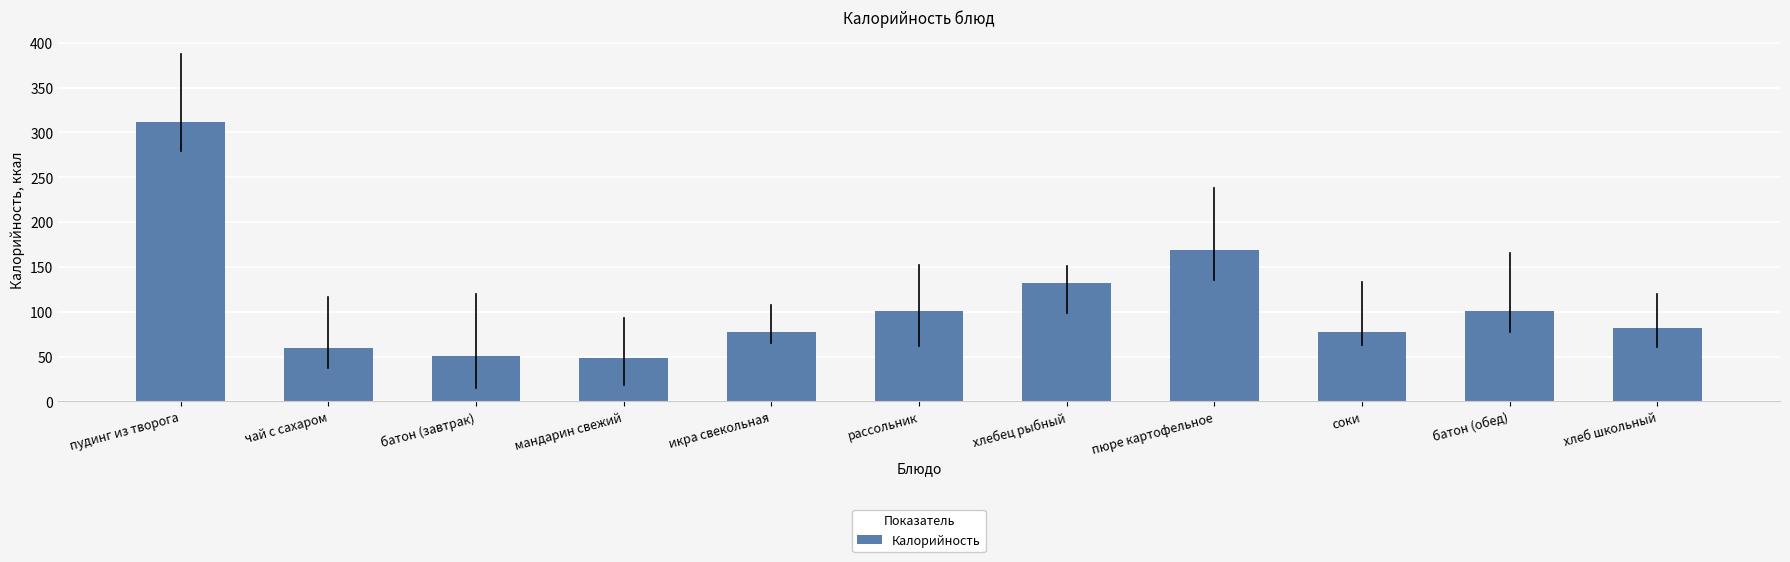

What is the change in value from пудинг из творога to соки?

-235